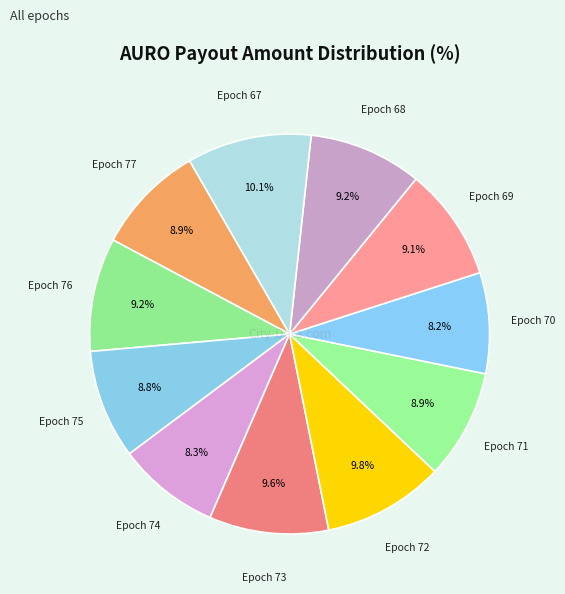

How many segments does this pie chart have?

11